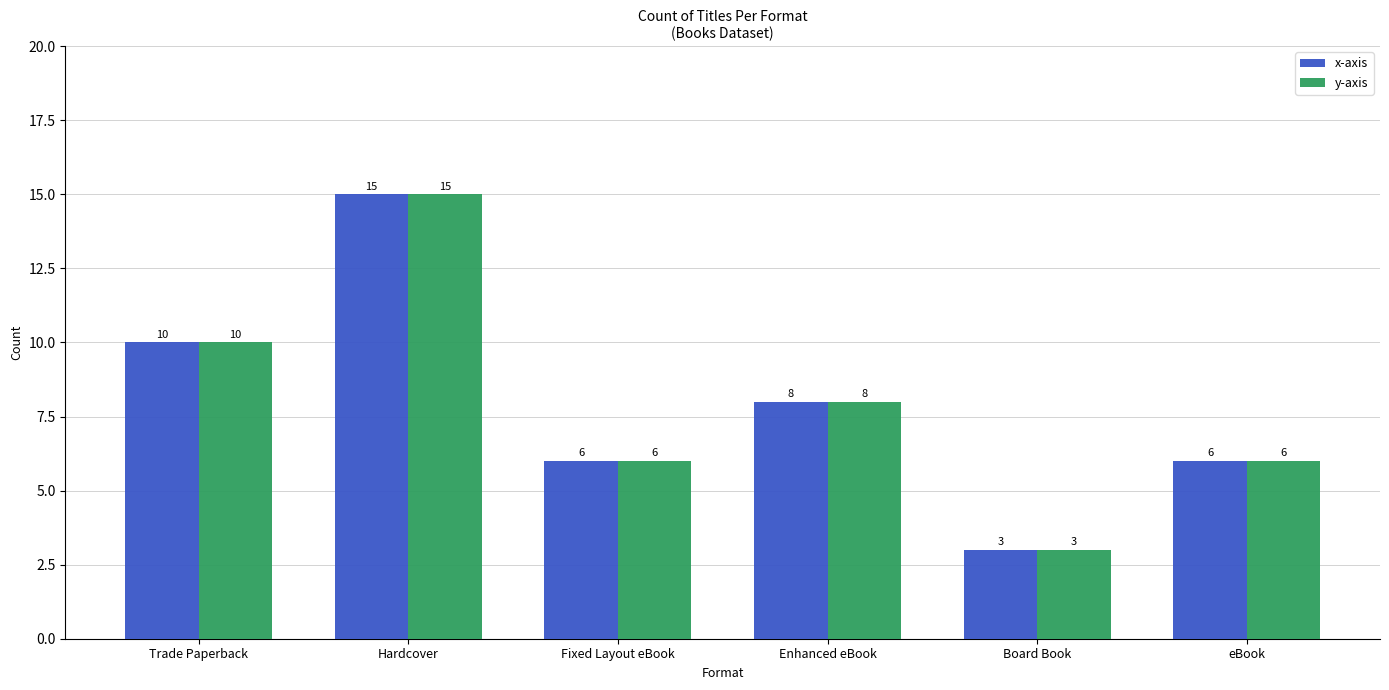

Reading right to left, extract all data points from this chart.

x-axis: eBook=6	Board Book=3	Enhanced eBook=8	Fixed Layout eBook=6	Hardcover=15	Trade Paperback=10
y-axis: eBook=6	Board Book=3	Enhanced eBook=8	Fixed Layout eBook=6	Hardcover=15	Trade Paperback=10